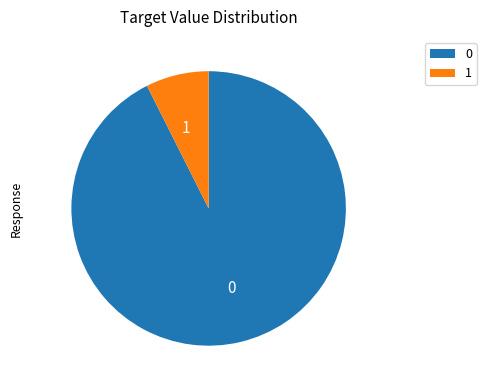

What is the ratio of the value at 0 to the value at 1?

12.5